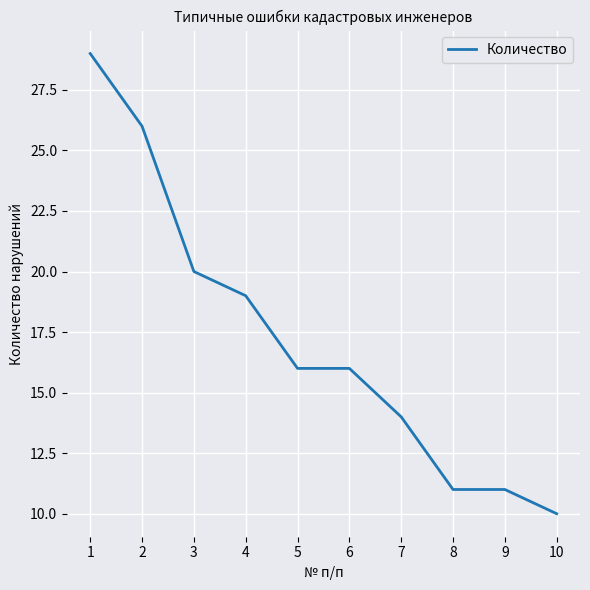

Reading left to right, list all the values displayed in this chart.

1=29	2=26	3=20	4=19	5=16	6=16	7=14	8=11	9=11	10=10